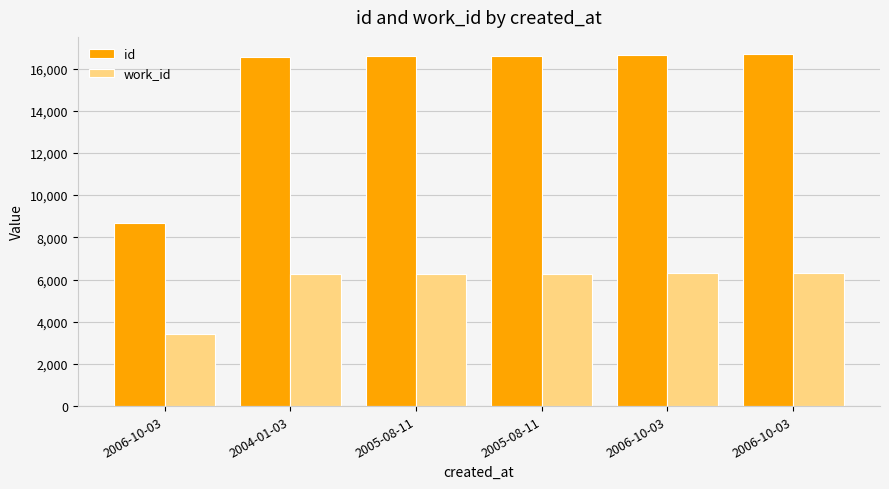

At which label does id first exceed 16594?

2006-10-03